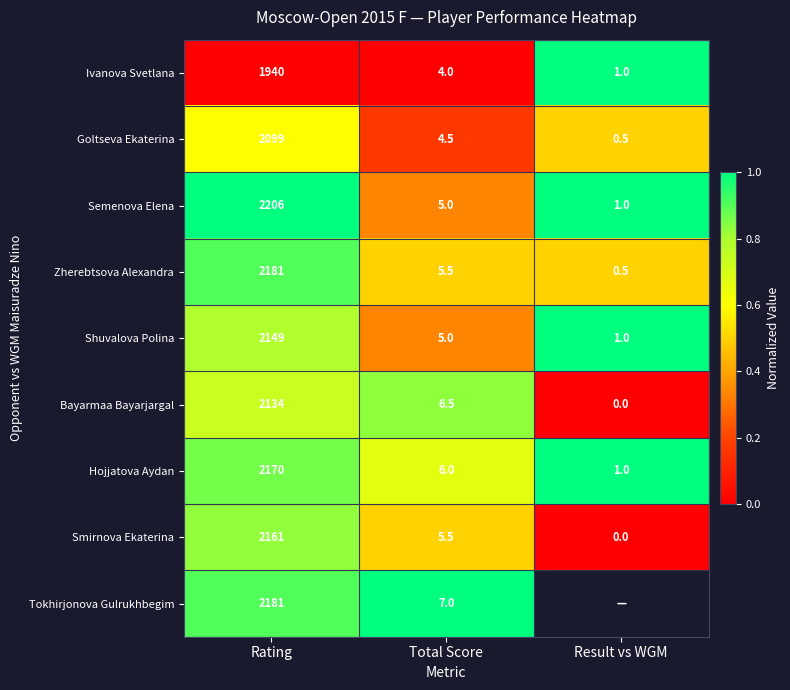

Is it true that Zherebtsova Alexandra equals 3593.3 at Rating?

False